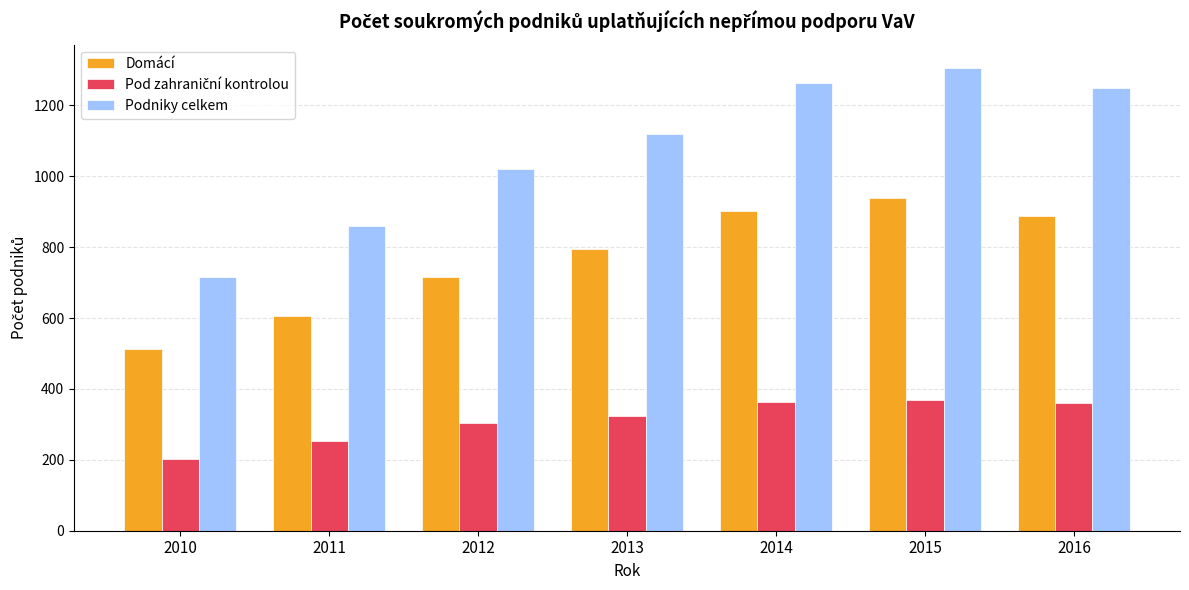

How many categories are shown in the chart?

7